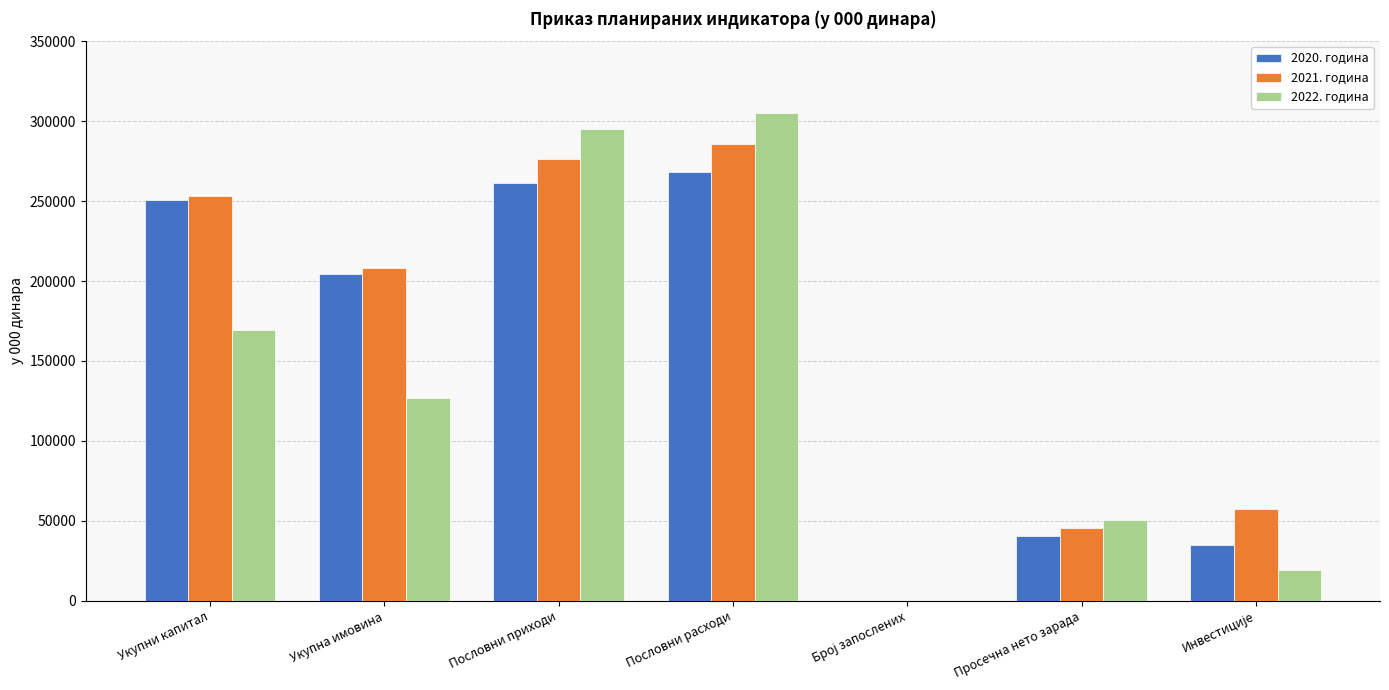

At which category is the sum across all series the highest?

Пословни расходи